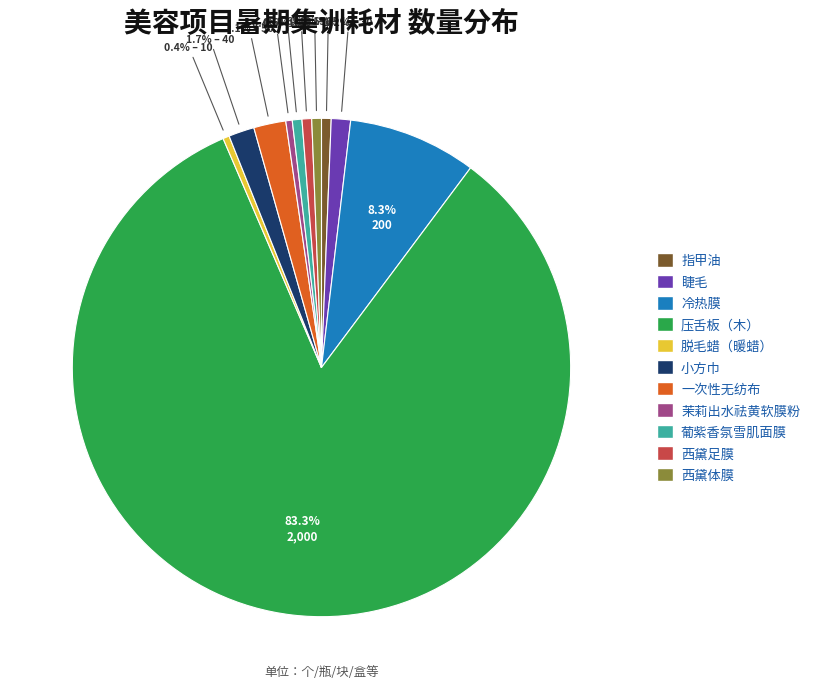

Which slice is the largest?

压舌板（木）